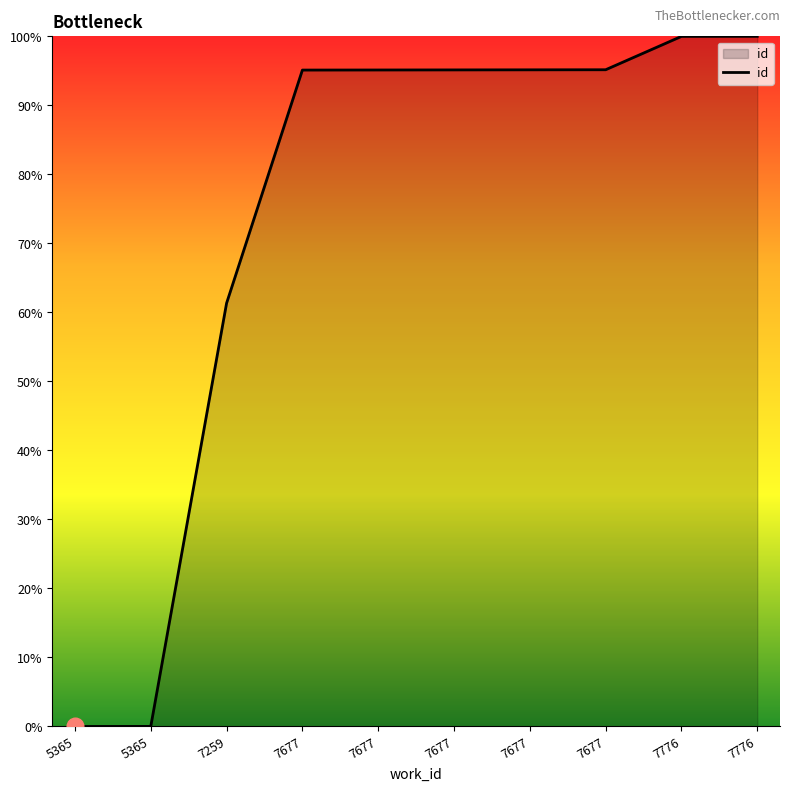

True or false: the data shows 61.3 at 7259.

True